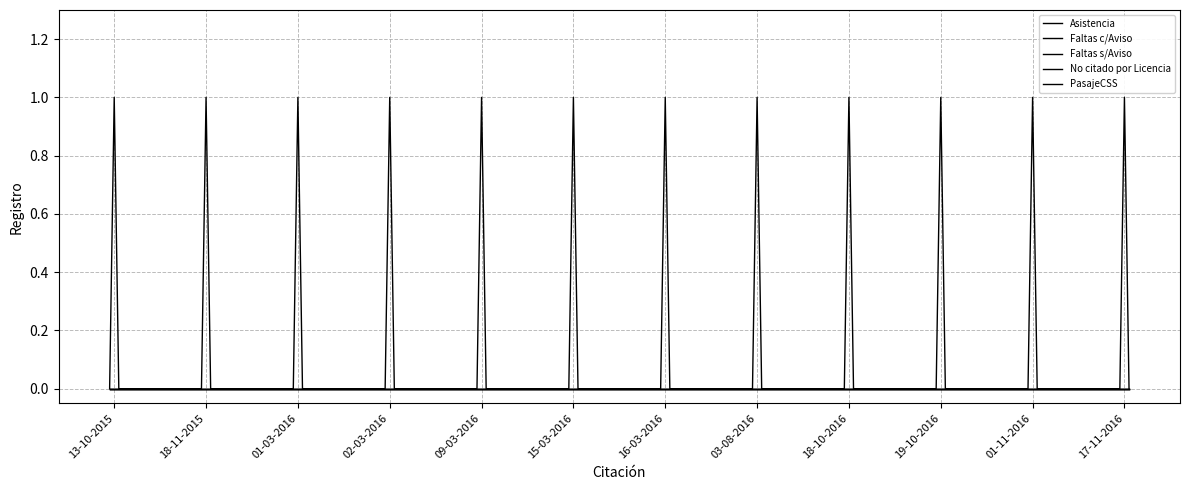

Reading left to right, extract all data points from this chart.

Asistencia: 0	1	0	0	1	0	0	1	0	0	1	0	0	1	0	0	1	0	0	1	0	0	1	0	0	1	0	0	1	0	0	1	0	0	1	0
Faltas c/Aviso: 0	0	0	0	0	0	0	0	0	0	0	0	0	0	0	0	0	0	0	0	0	0	0	0	0	0	0	0	0	0	0	0	0	0	0	0
Faltas s/Aviso: 0	0	0	0	0	0	0	0	0	0	0	0	0	0	0	0	0	0	0	0	0	0	0	0	0	0	0	0	0	0	0	0	0	0	0	0
No citado por Licencia: 0	0	0	0	0	0	0	0	0	0	0	0	0	0	0	0	0	0	0	0	0	0	0	0	0	0	0	0	0	0	0	0	0	0	0	0
PasajeCSS: 0	0	0	0	0	0	0	0	0	0	0	0	0	0	0	0	0	0	0	0	0	0	0	0	0	0	0	0	0	0	0	0	0	0	0	0